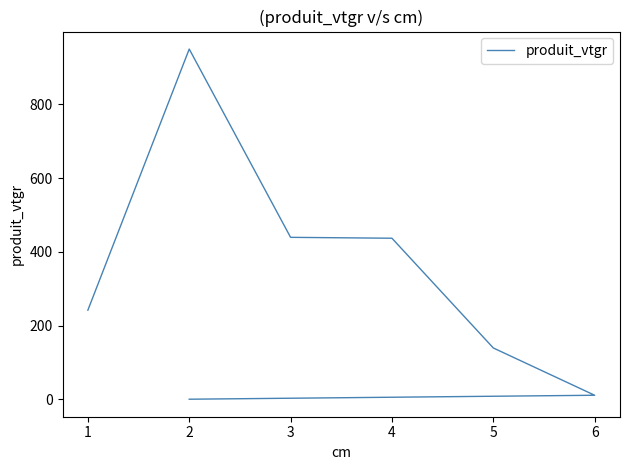

Which has a higher value, 3 or 1?

3